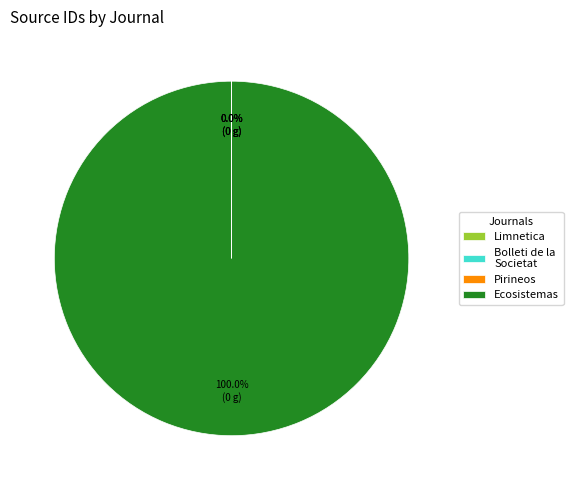

Which category has the biggest portion of the pie?

Ecosistemas